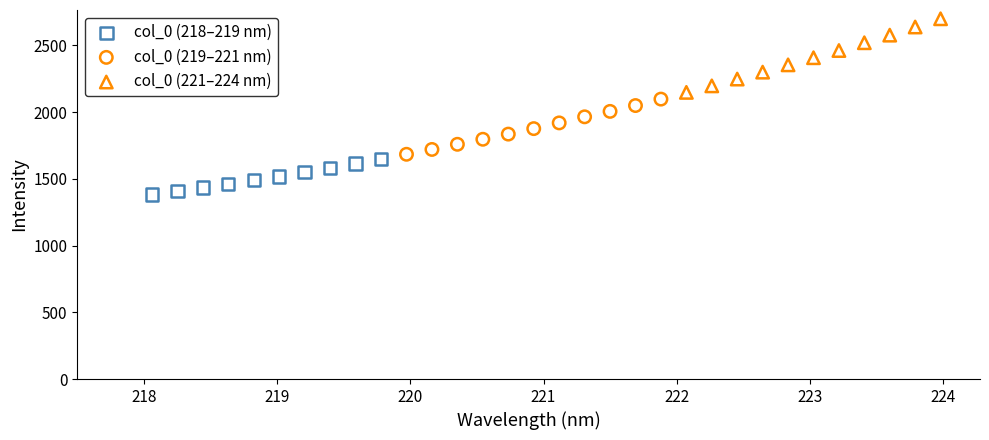

What are all the series names shown in the legend?

col_0 (218–219 nm), col_0 (219–221 nm), col_0 (221–224 nm)